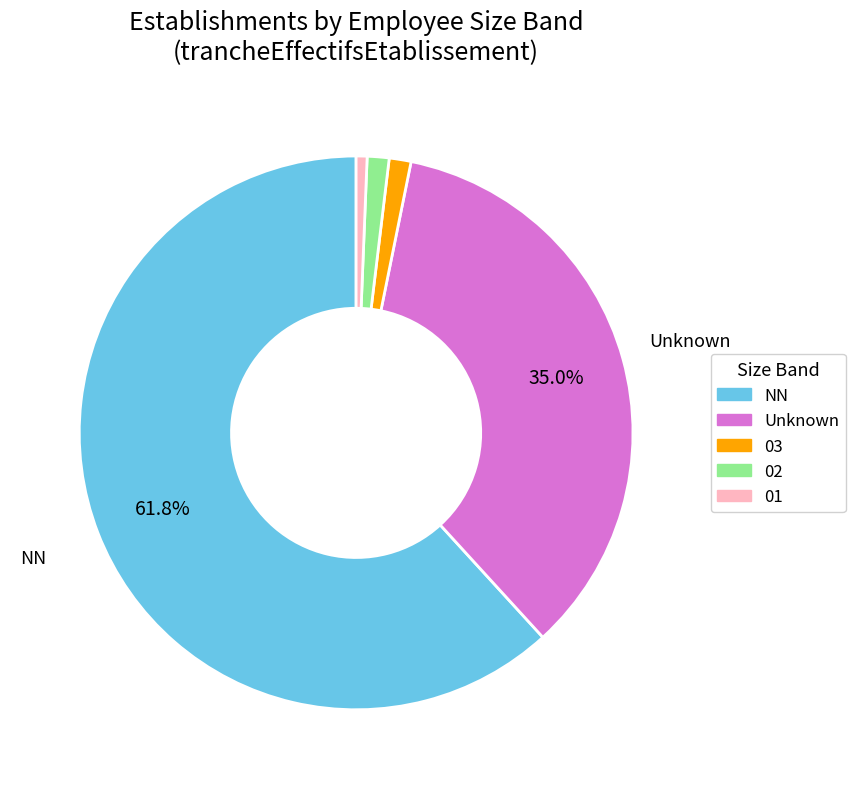

To the nearest percent, what is the difference between the largest and smallest slice percentages?

61%